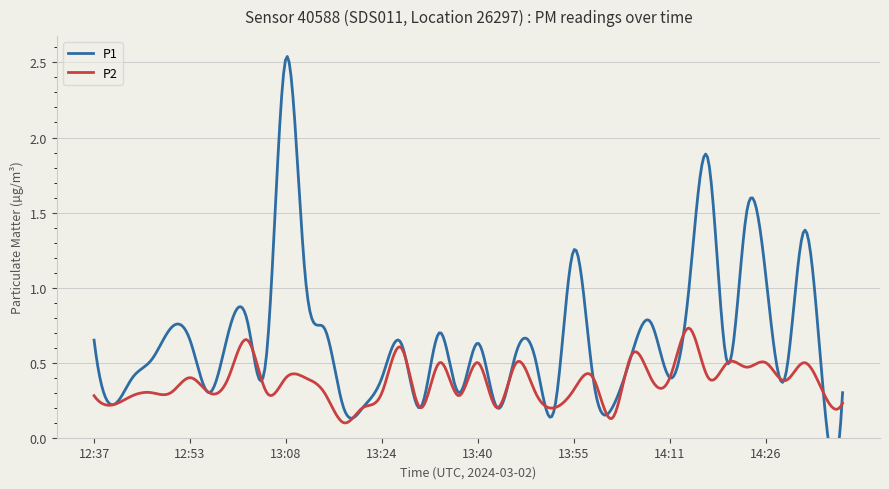

Does the chart display data point markers on the line(s)?

No